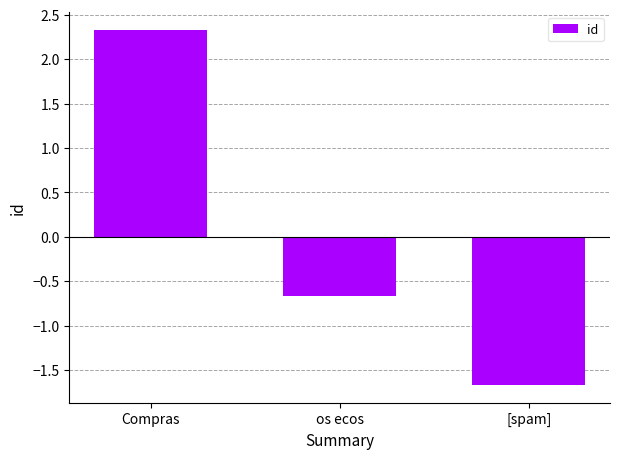

What is the approximate value at os ecos?

-0.7